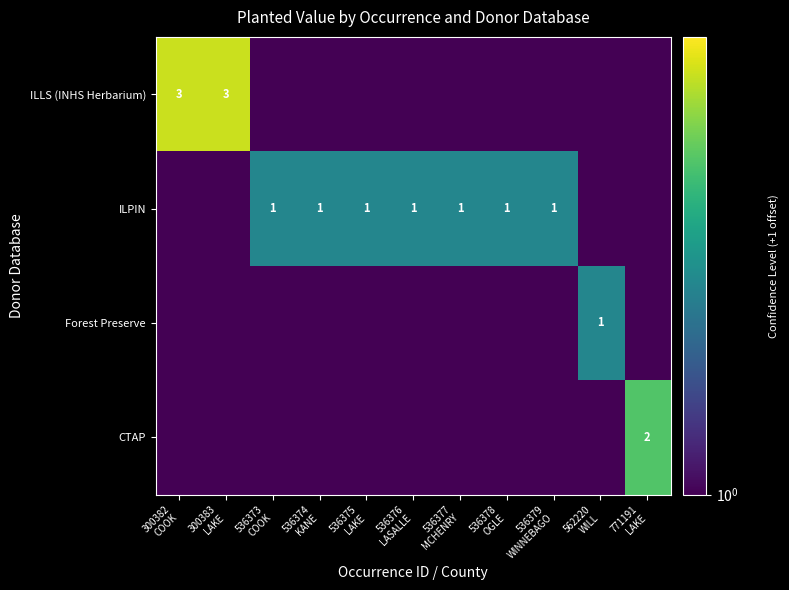

Between 536375
LAKE and 536376
LASALLE, which is larger?

536375
LAKE